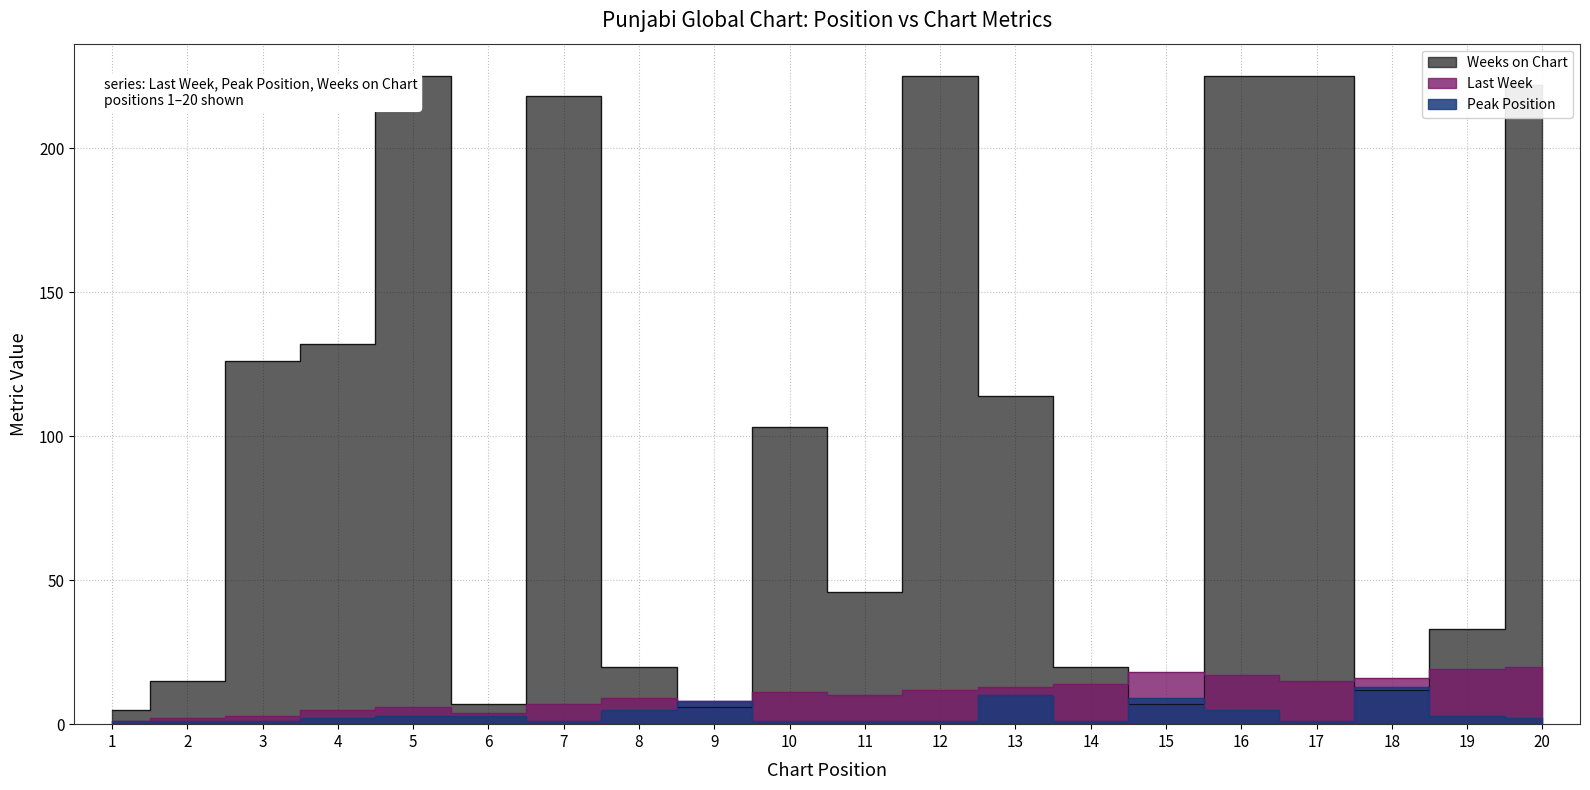

At which category is the sum across all series the highest?

16